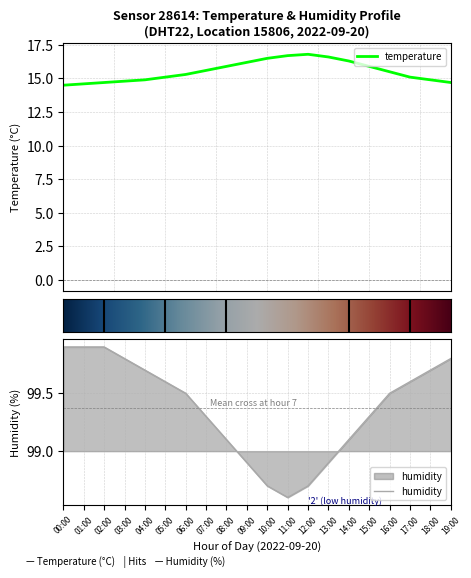

What are all the series names shown in the legend?

temperature, humidity